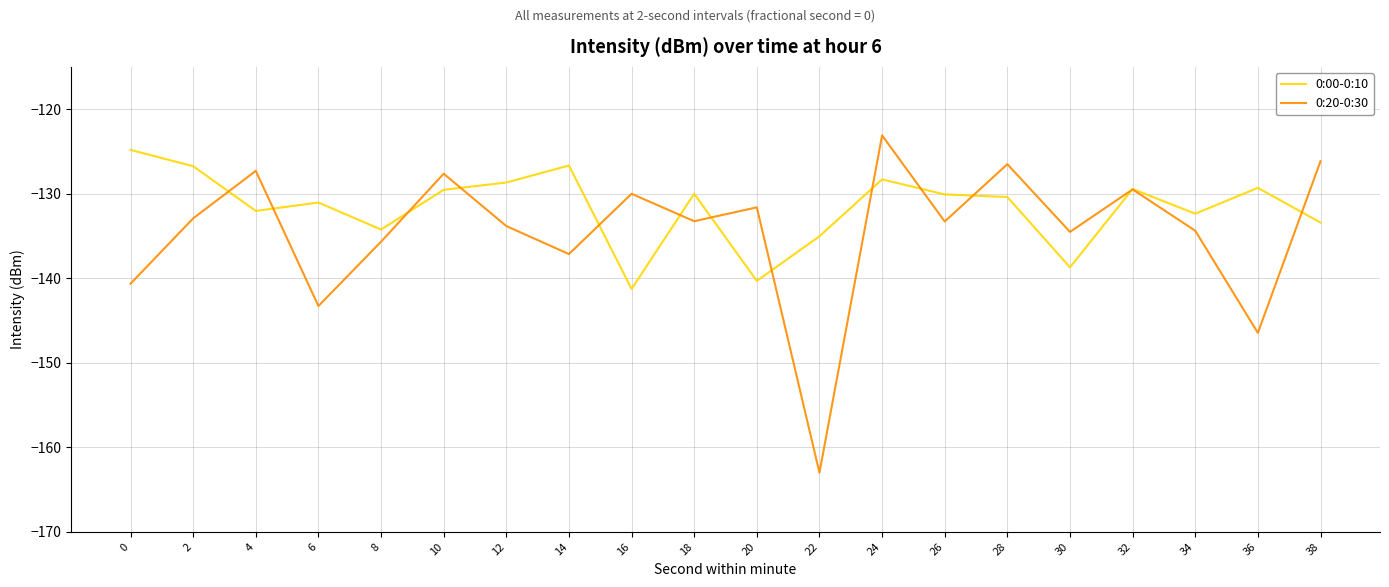

Which series has the largest range (max minus min)?

0:20-0:30